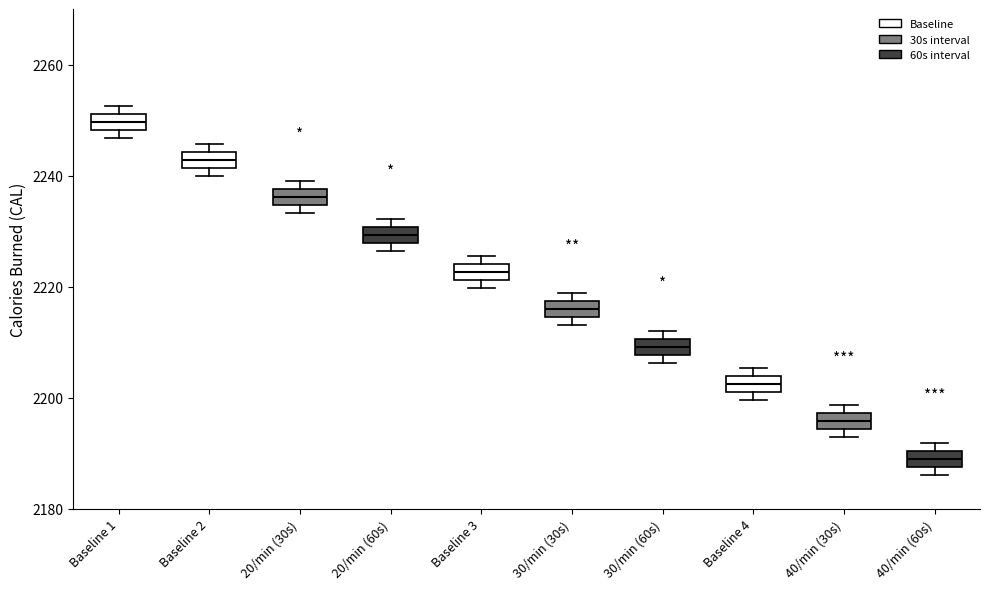

Which box's median line is the lowest?

40/min (60s)